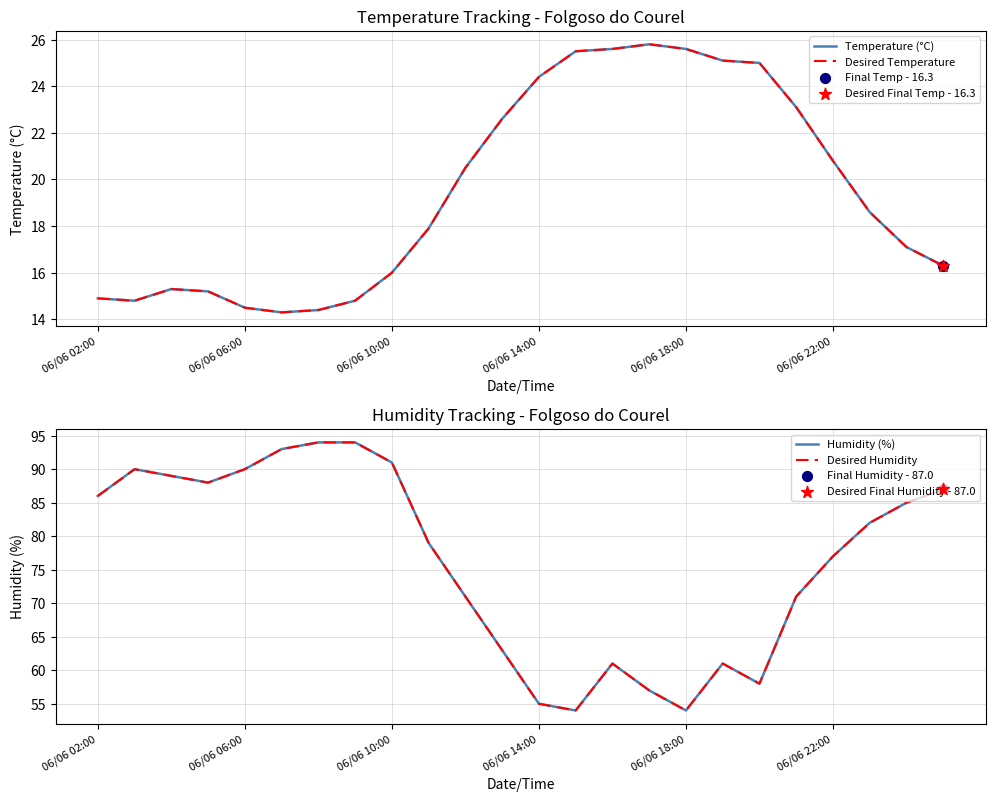

Which series has the largest Y range (max minus min)?

Humidity (%)